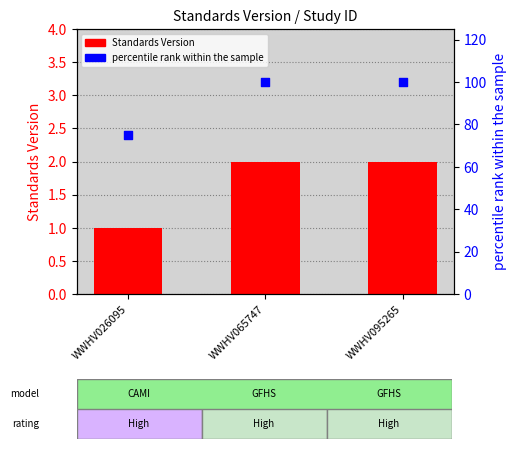

Which series has the largest total across all categories?

percentile rank within the sample